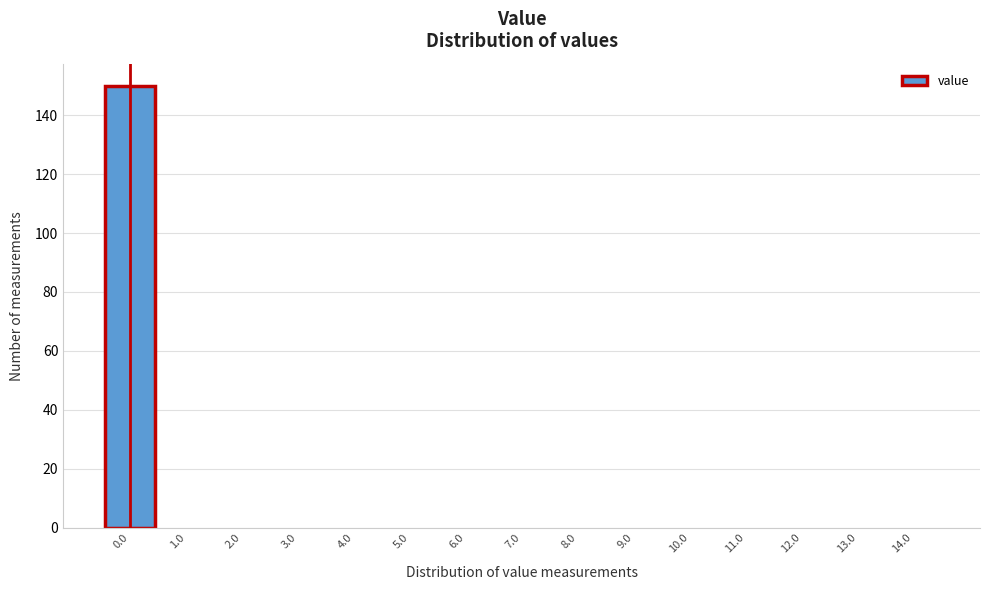

Reading left to right, transcribe this chart: for each bar, give the range it covers on the x-axis and its height. The values are not printed on the chart, so give them approximately, as read against the axis.

-0.5 to 0.5: 150
0.5 to 1.5: 0
1.5 to 2.5: 0
2.5 to 3.5: 0
3.5 to 4.5: 0
4.5 to 5.5: 0
5.5 to 6.5: 0
6.5 to 7.5: 0
7.5 to 8.5: 0
8.5 to 9.5: 0
9.5 to 10.5: 0
10.5 to 11.5: 0
11.5 to 12.5: 0
12.5 to 13.5: 0
13.5 to 14.5: 0